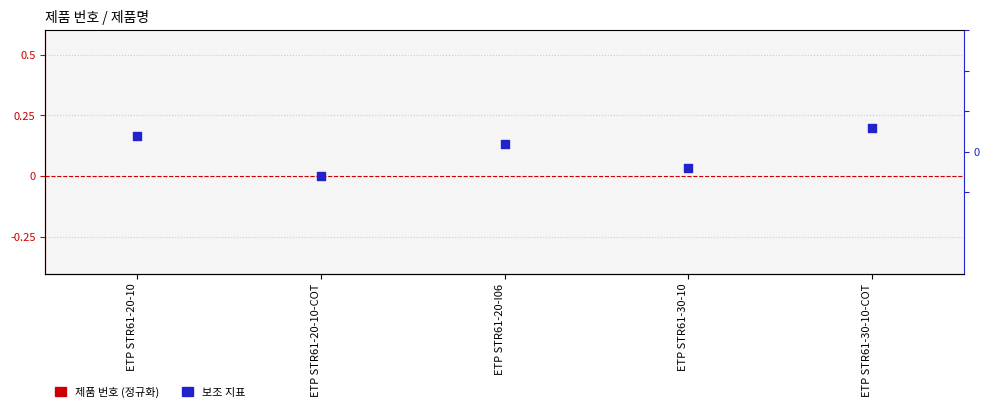

Which series has the largest total across all categories?

보조 지표